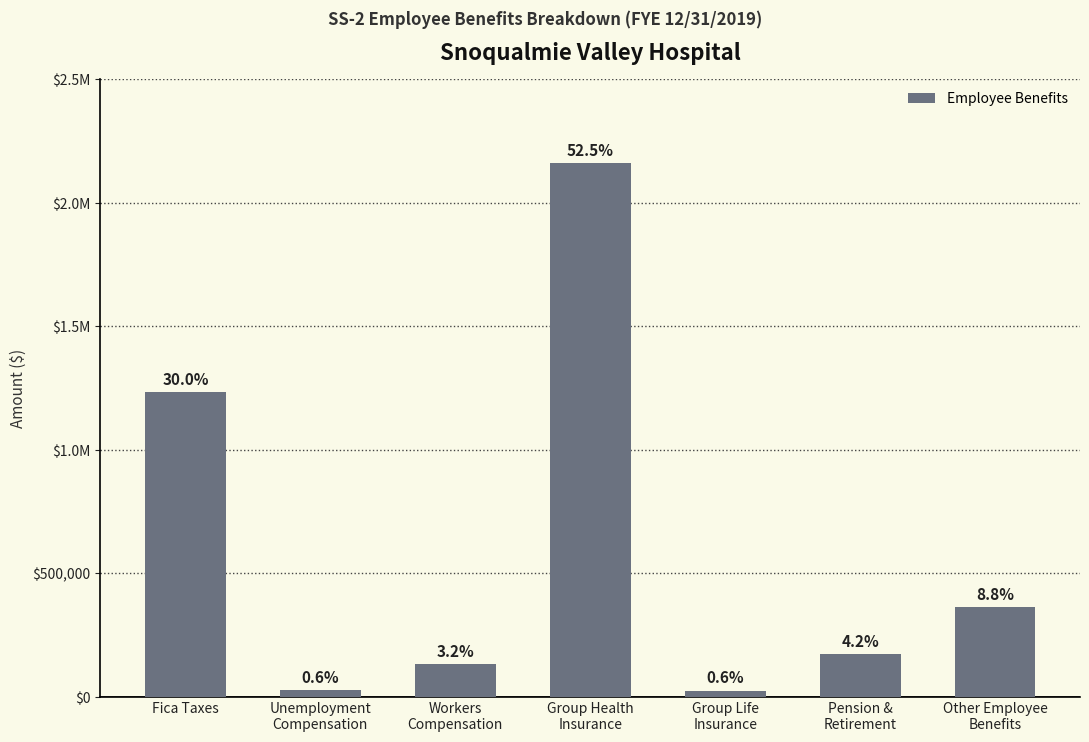

Are the bars horizontal?

No